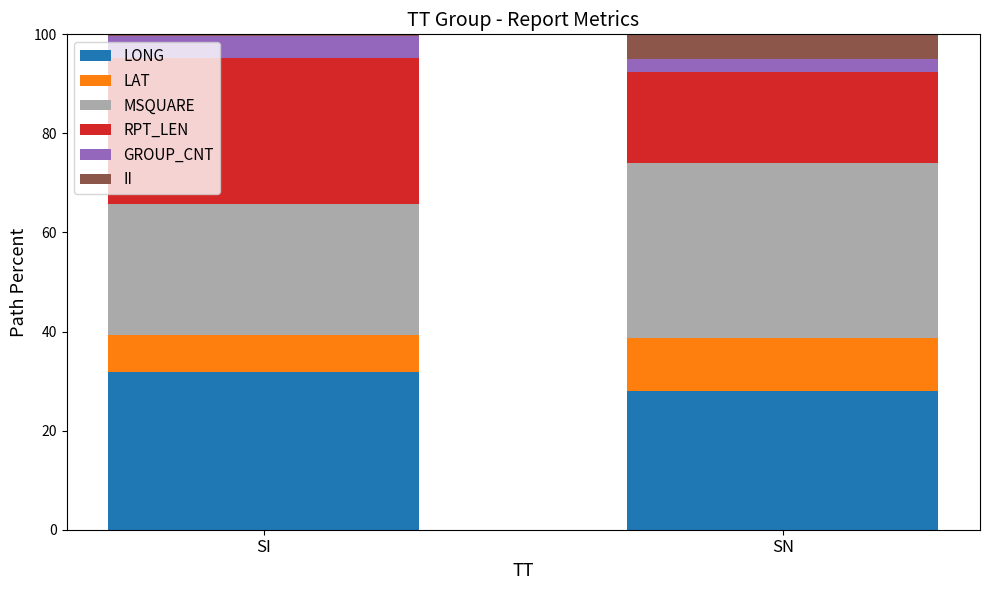

What is the maximum value for LONG?

31.8